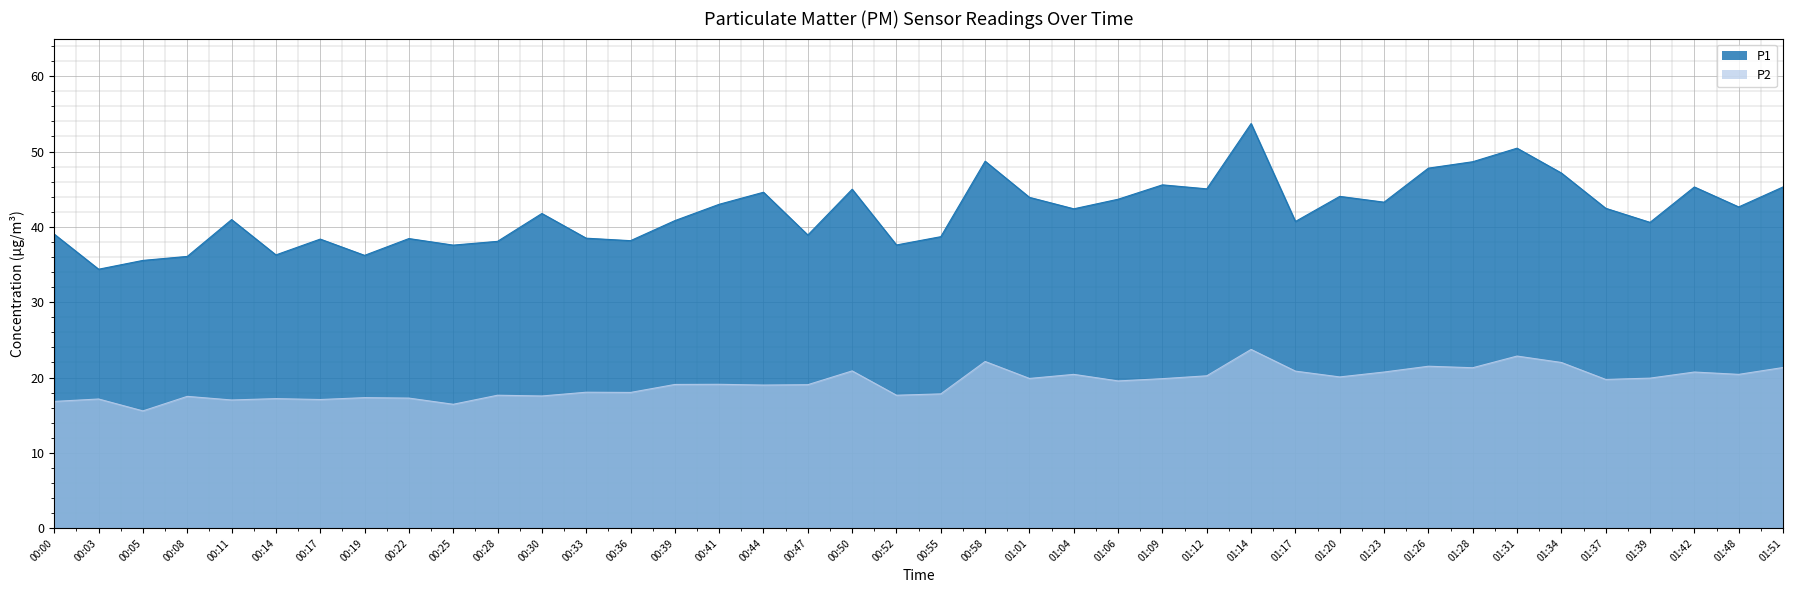

How many interior local peaks does the P1 series have?

12